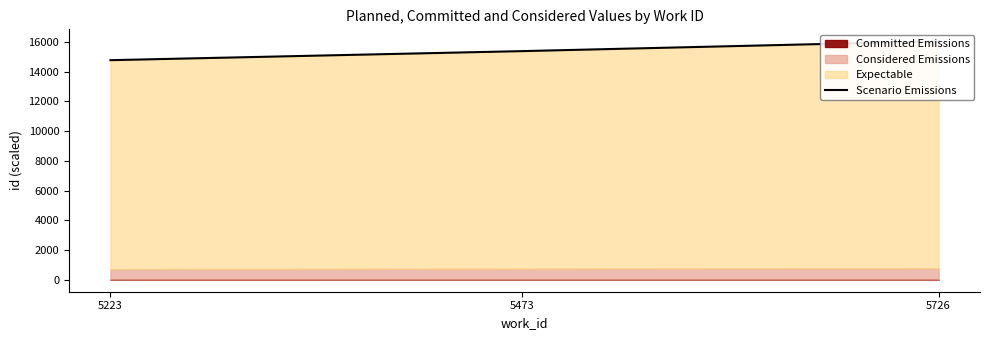

Reading left to right, extract all data points from this chart.

14768.7	15377.2	16040.4